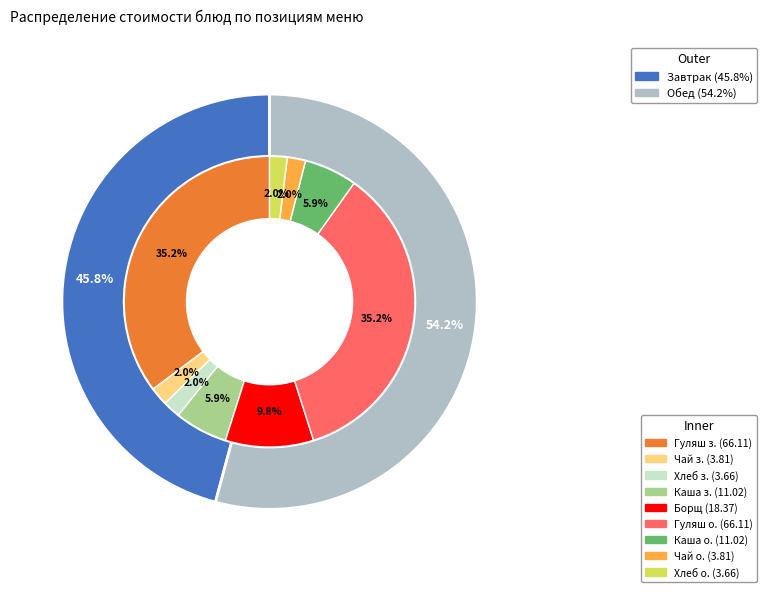

Do Борщ с картофелем, сметаной and Гуляш из говядины (1кат) together represent more than half of the pie?

Yes